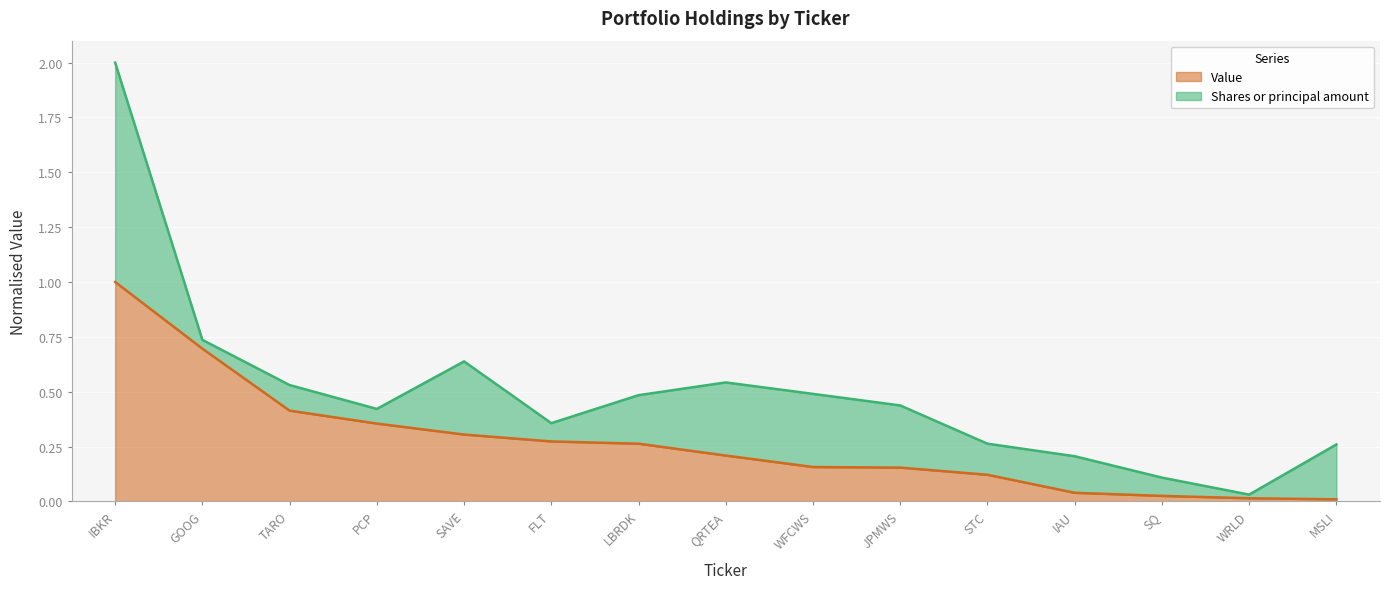

What are all the series names shown in the legend?

Value, Shares or principal amount